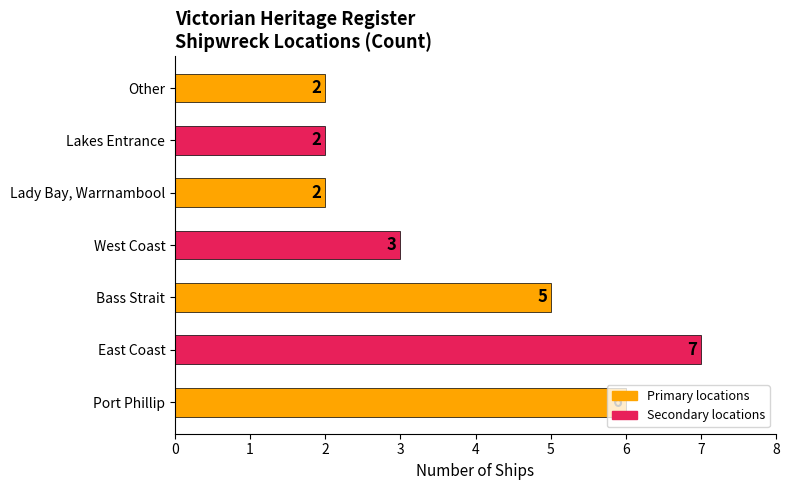

What is the difference between the second highest and minimum values?

4